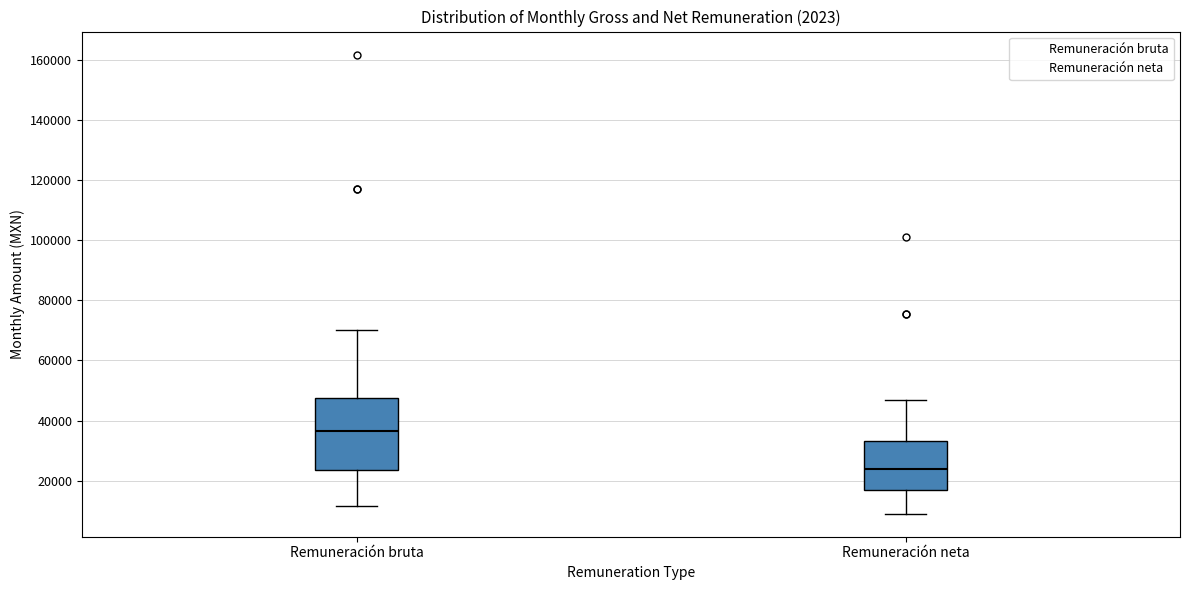

Reading left to right, read every box against the y-axis: the position of its median line, the range the box covers, and the ends of its whiskers. The values are not printed on the chart, so give them approximately, as read against the axis.

Remuneración bruta: median 36000, box 24000 to 48000, whiskers 12000 to 70000
Remuneración neta: median 24000, box 18000 to 34000, whiskers 8000 to 46000